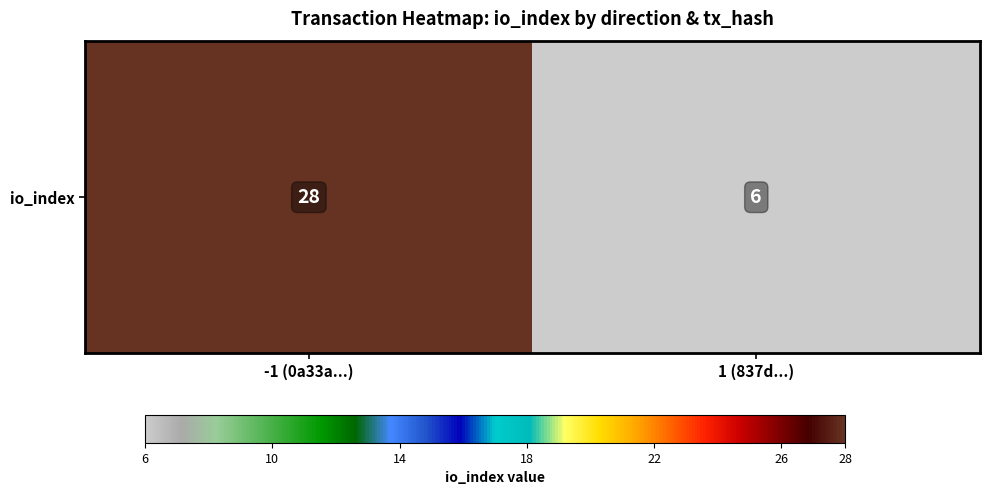

List the labels in order of value, largest first.

-1 (0a33a...), 1 (837d...)